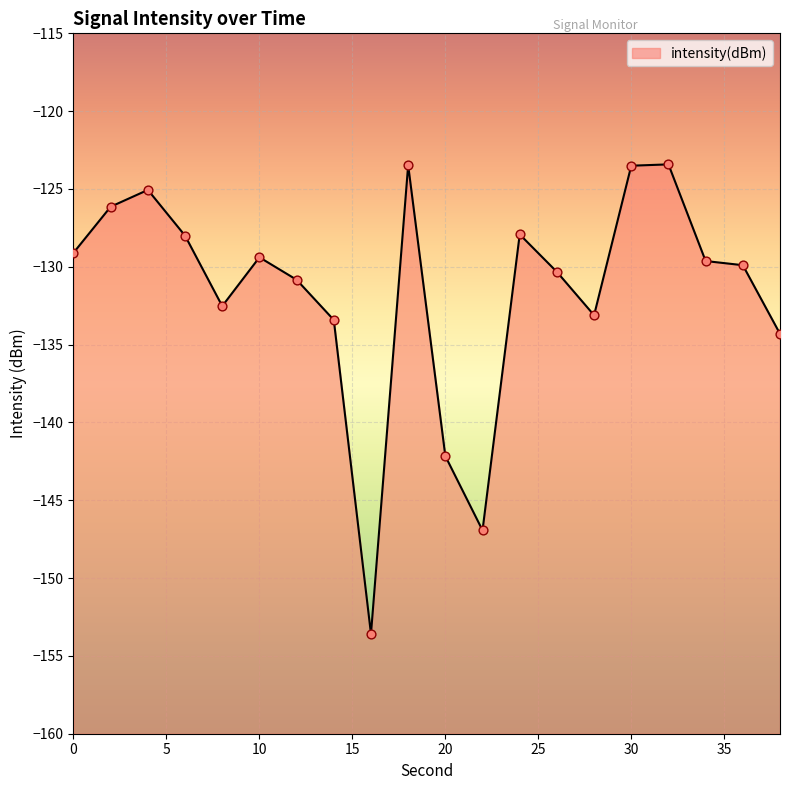

Which has a higher value, 36 or 12?

36